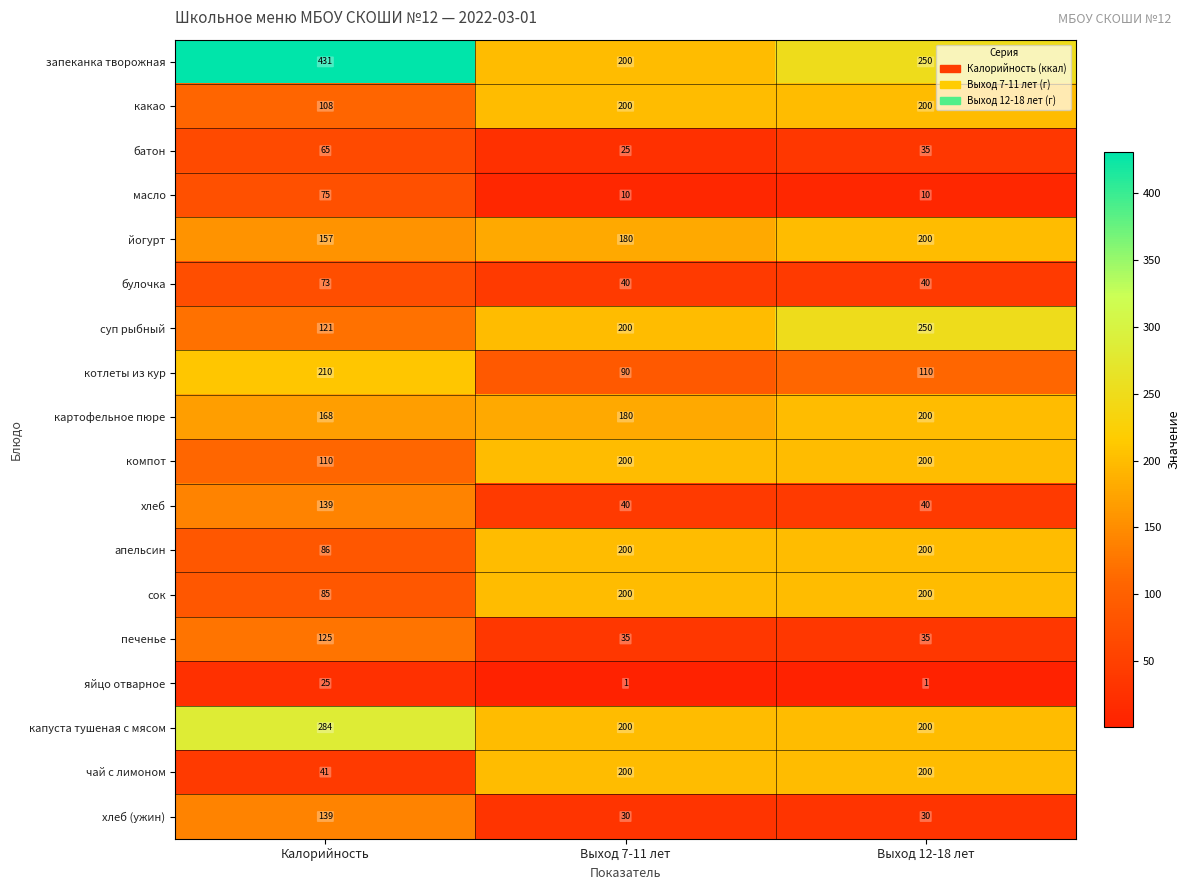

What is the average value of the котлеты из кур series?

137